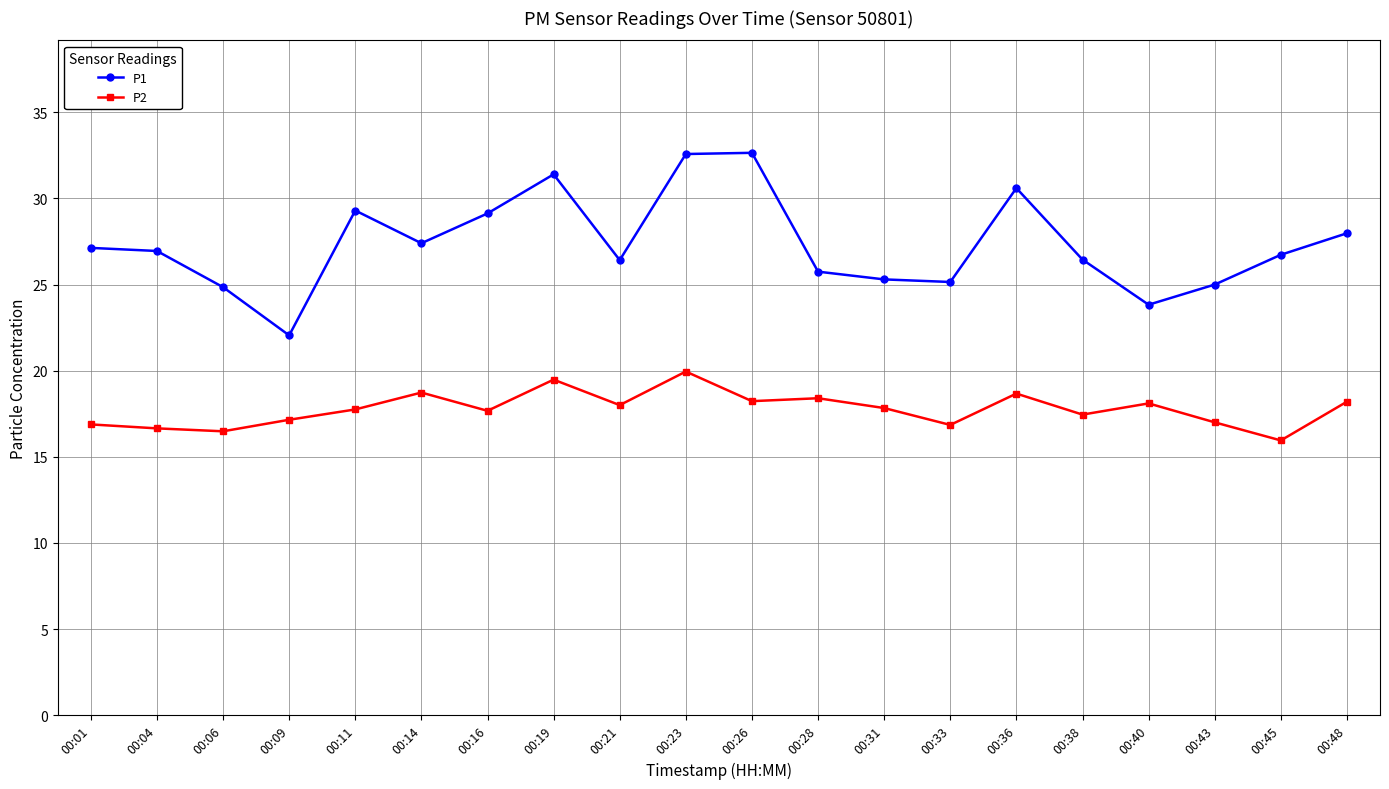

What is the sum of the P2 values at 00:06 and 00:23?

36.4